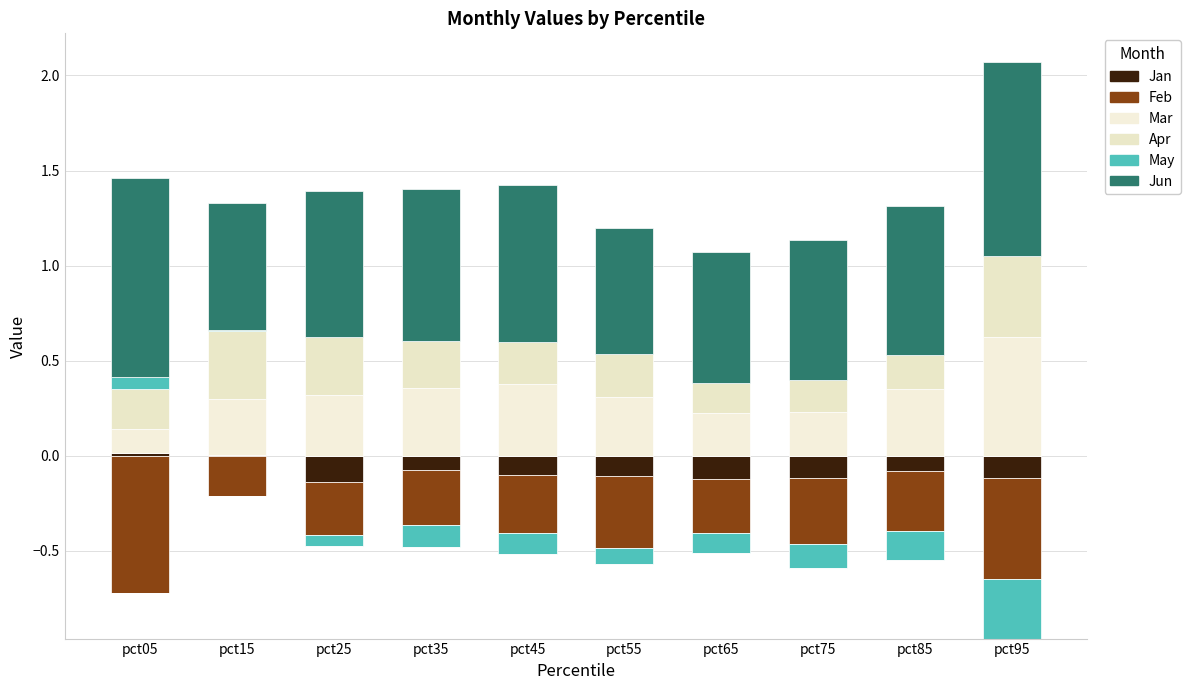

What is the sum of the Apr values at pct25 and pct85?

0.5